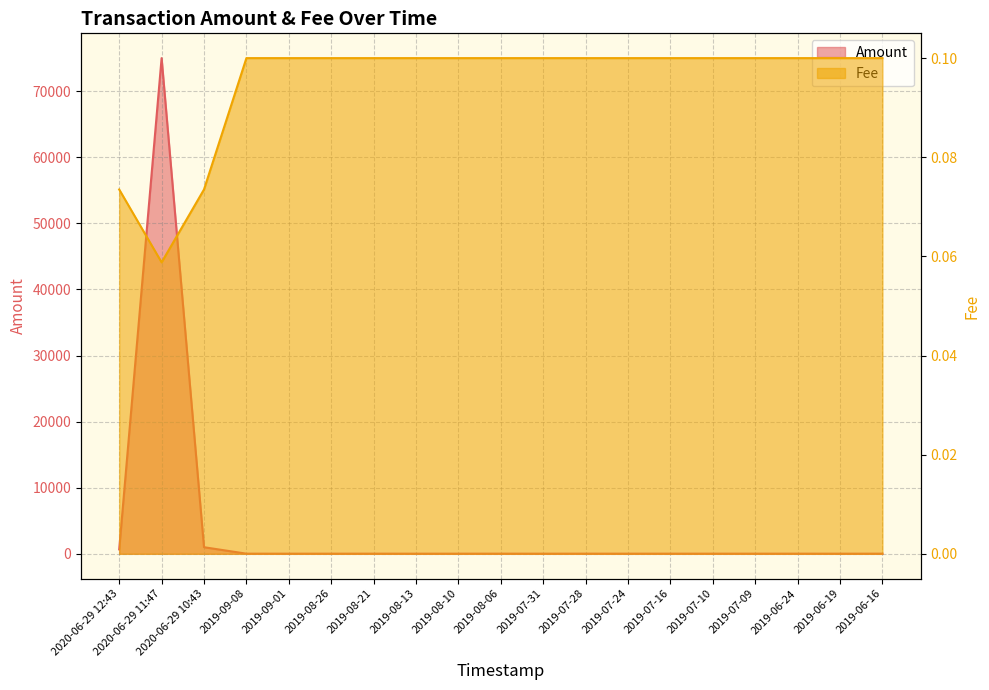

What is the minimum value shown in the chart?

0.1